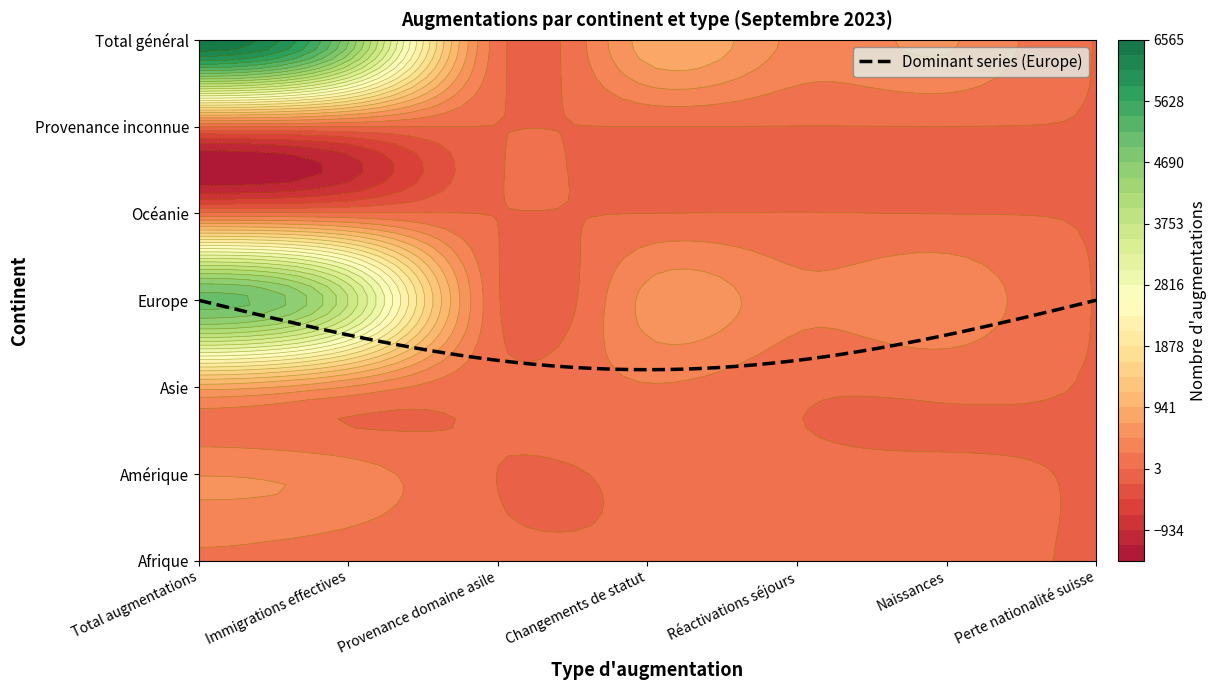

At how many categories does at least one series exceed 718?

3